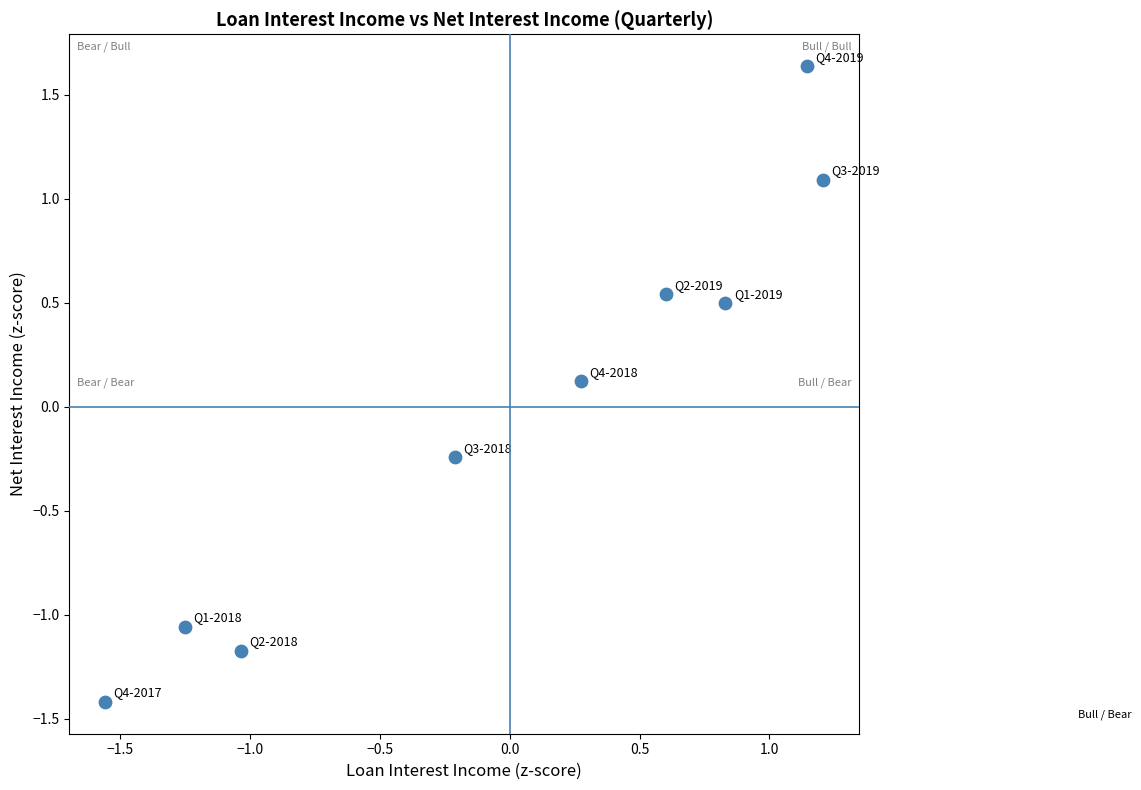

What is the range of X values (max minus min)?

2.8